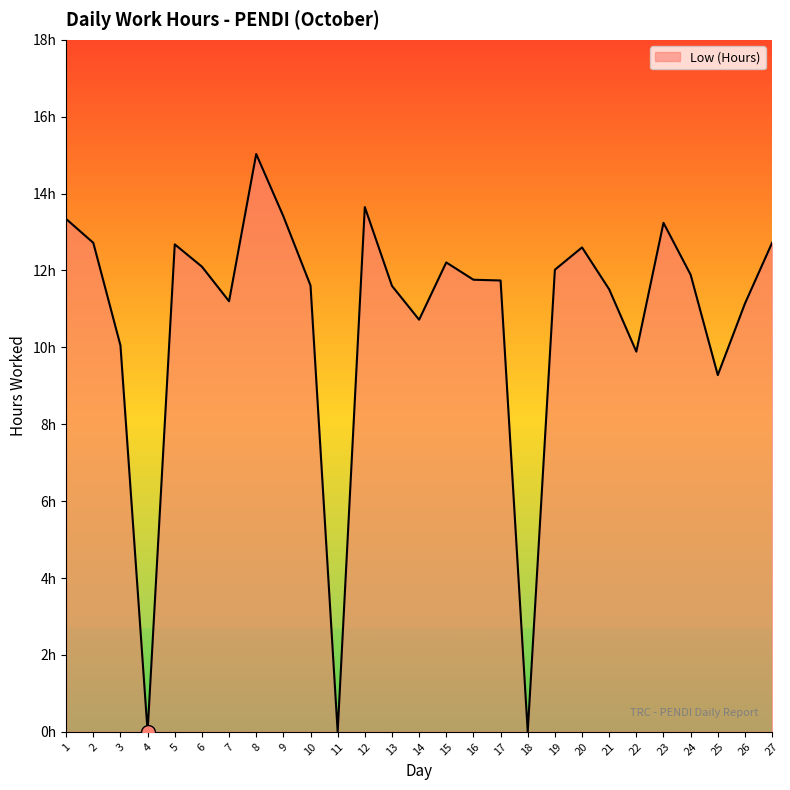

Reading left to right, what are all the values shown in this chart?

1=13.3	2=12.7	3=10.1	4=0.0	5=12.7	6=12.1	7=11.2	8=15.0	9=13.4	10=11.6	11=0.0	12=13.7	13=11.6	14=10.7	15=12.2	16=11.8	17=11.7	18=0.0	19=12.0	20=12.6	21=11.5	22=9.9	23=13.2	24=11.9	25=9.3	26=11.1	27=12.7